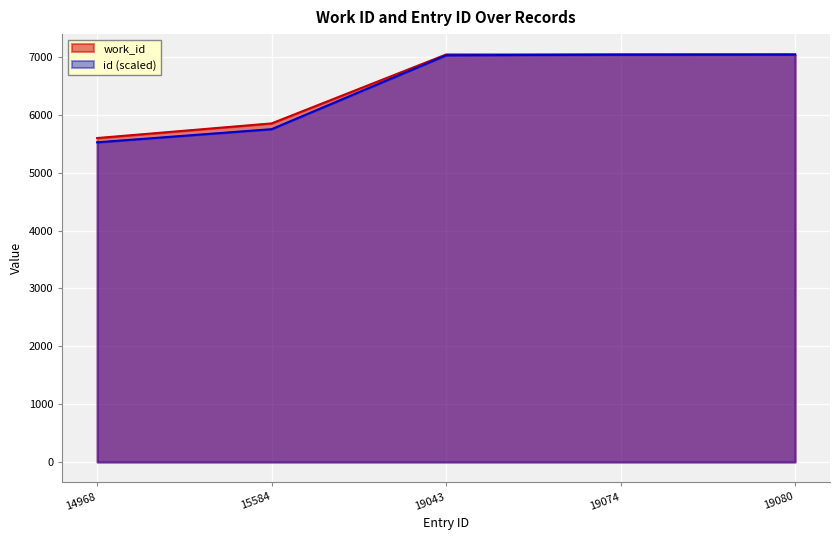

What is the value of the work_id point at the 5th from the left?

7043.0